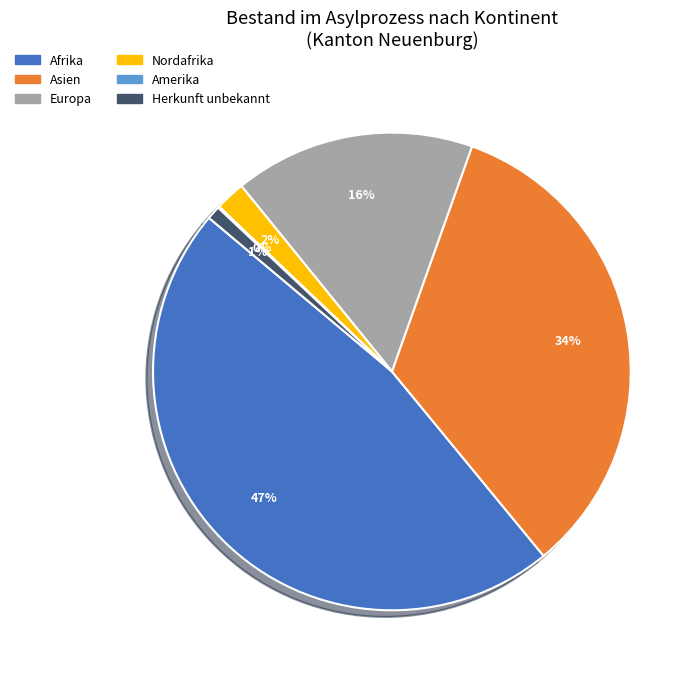

To the nearest percent, what is the average slice percentage?

17%